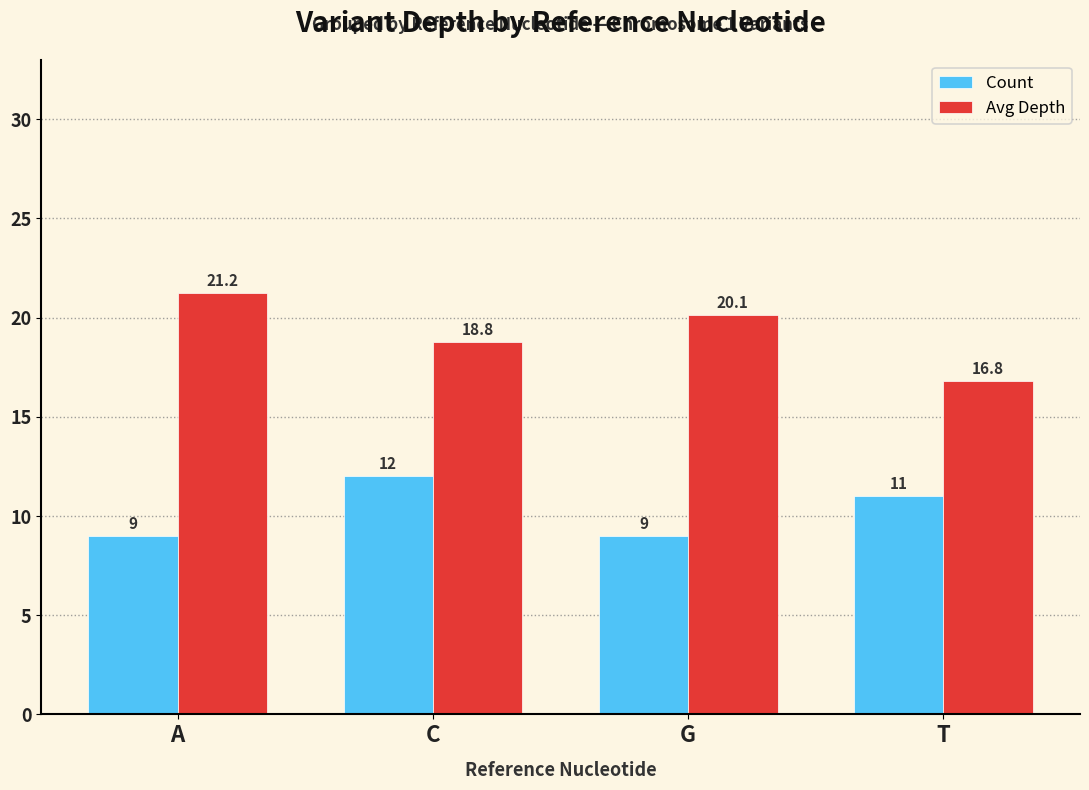

Rank the series by their average value, from lowest to highest.

Count, Avg Depth